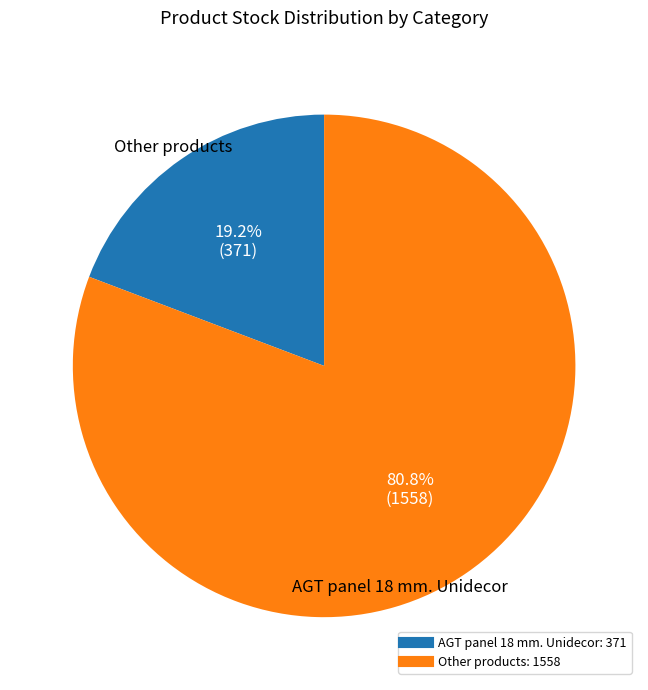

To the nearest percent, what is the difference between the largest and smallest slice percentages?

62%